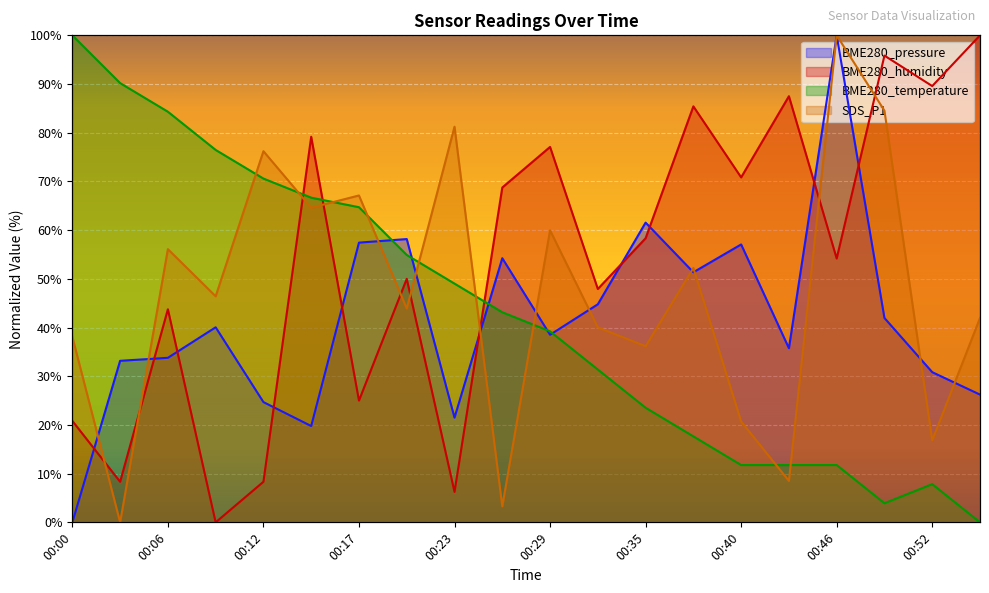

At which label does SDS_P1 reach its minimum?

00:03